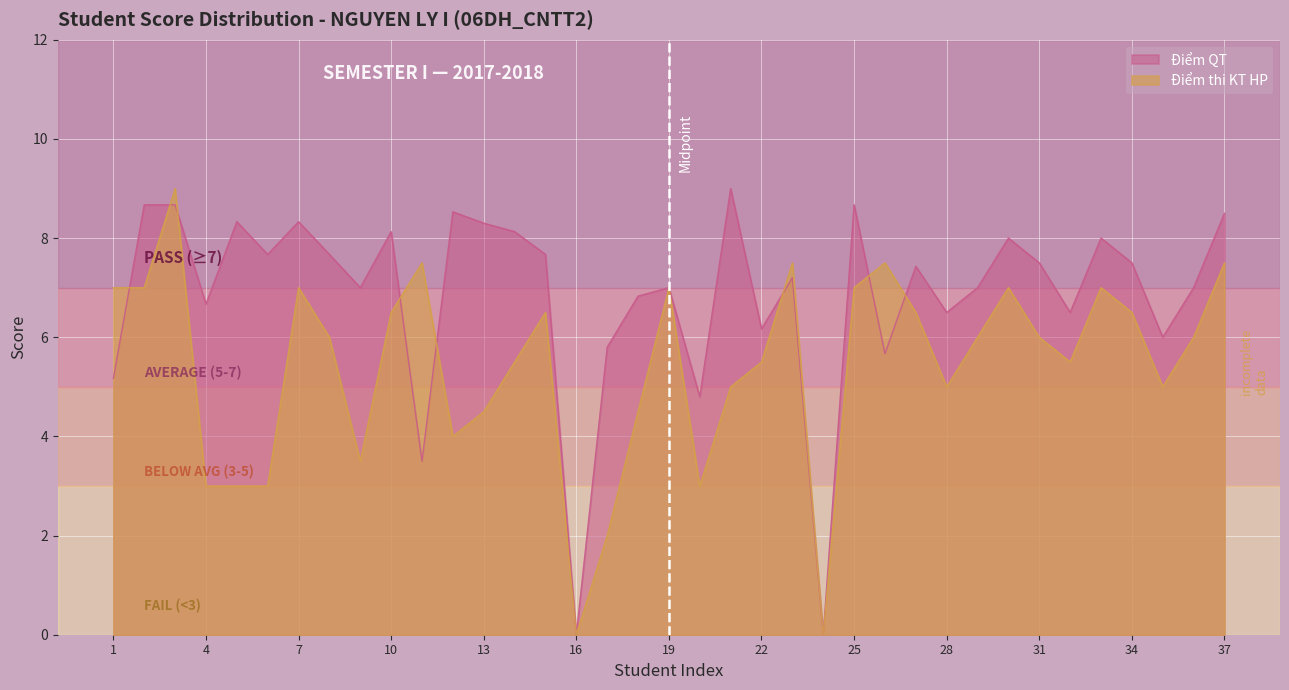

What is the difference between the highest and lowest values at 21?

4.0